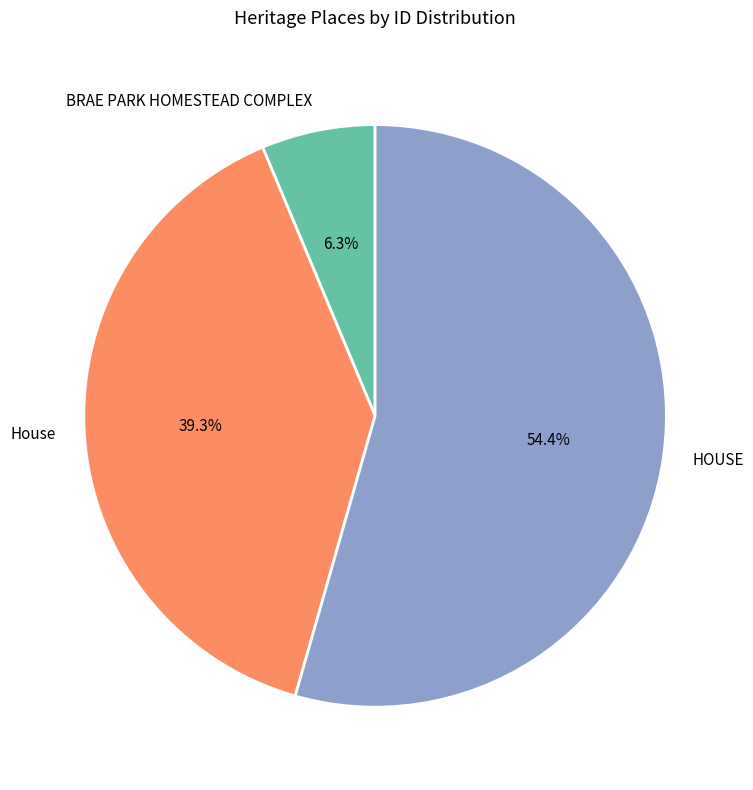

The HOUSE slice represents 54% of the pie. True or false?

True